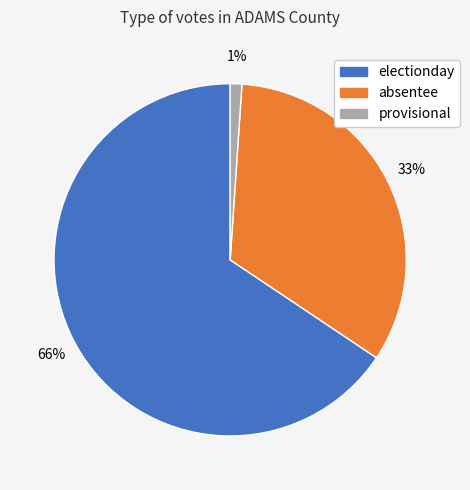

Which category has the biggest portion of the pie?

electionday